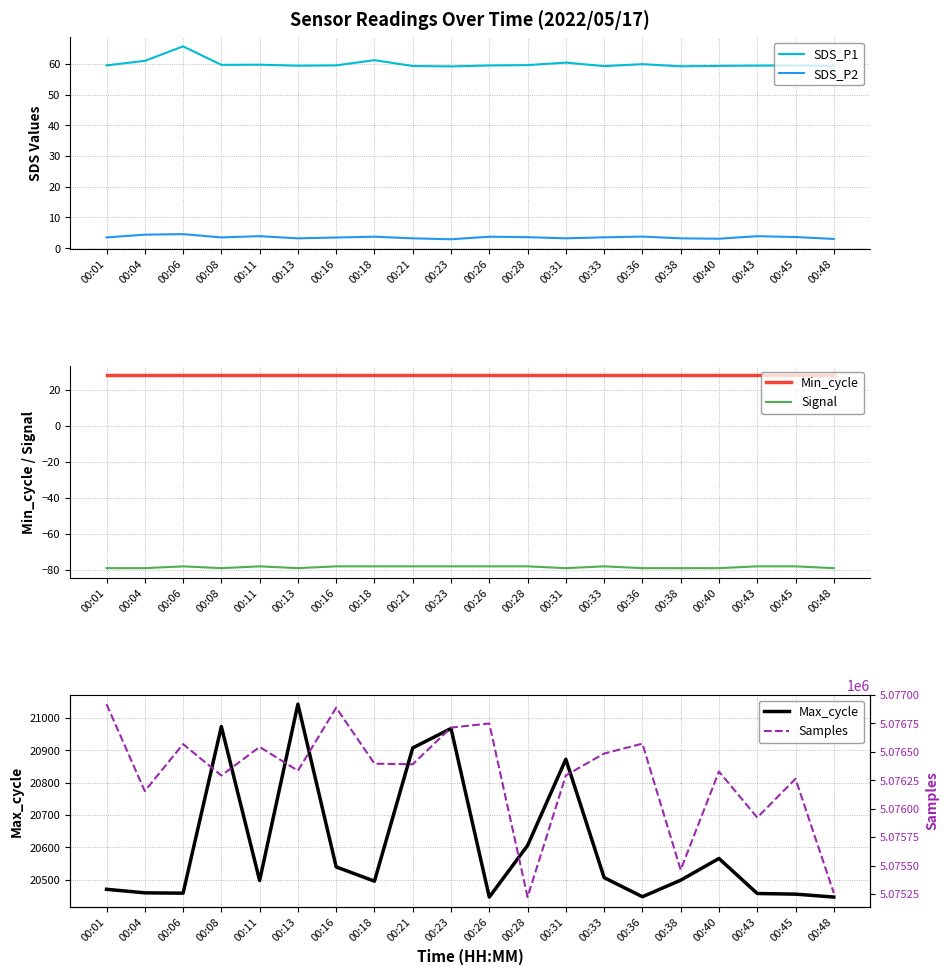

What is the average value of the SDS_P2 series?

3.5